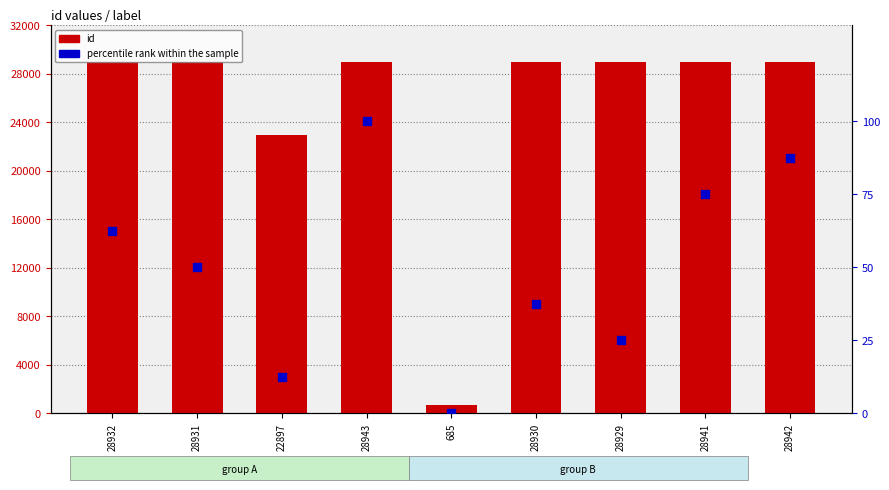

Which series contains the highest Y value?

id